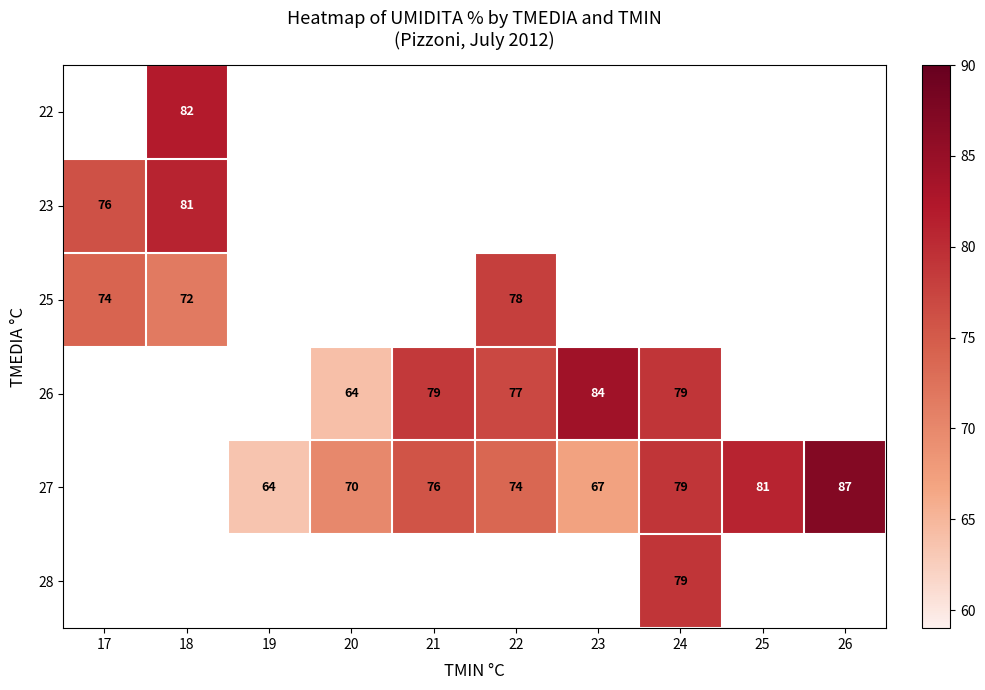

How many data points does each series have?

10